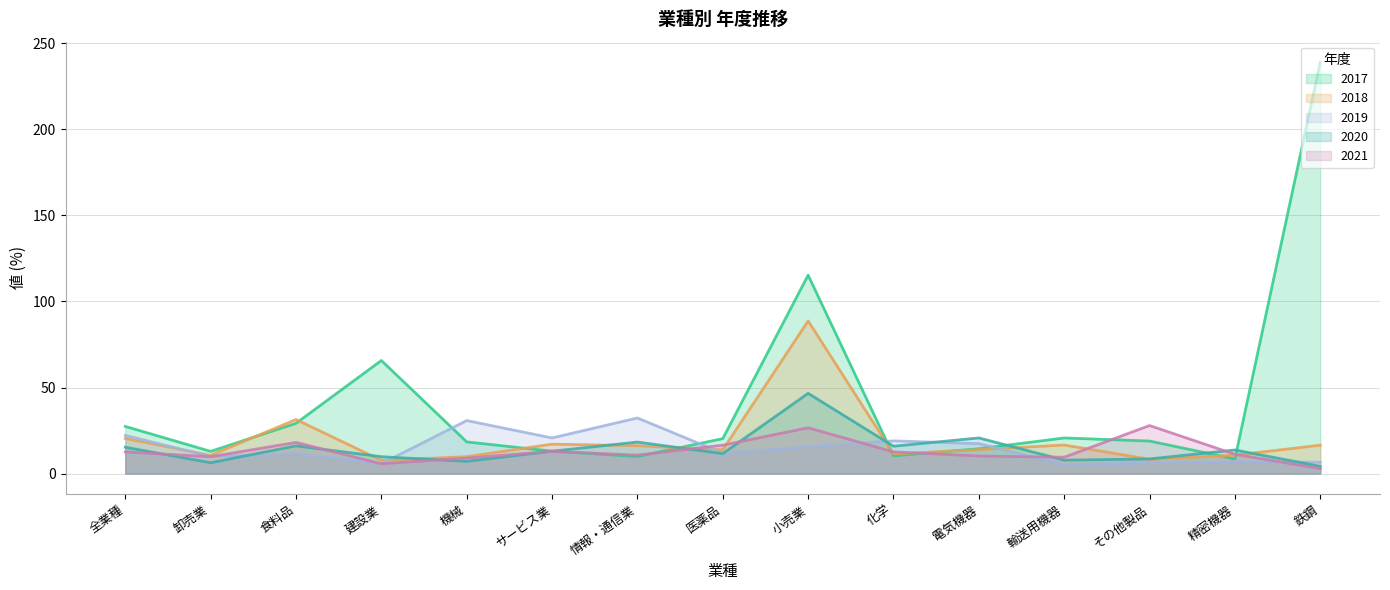

How many lines are shown in the chart?

5